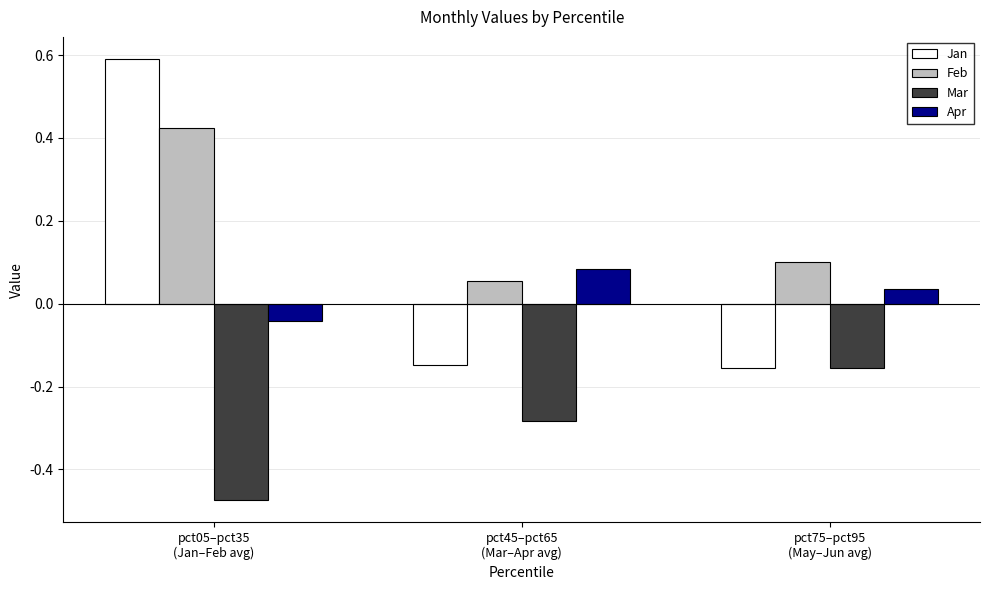

What is the maximum value for Jan?

0.6